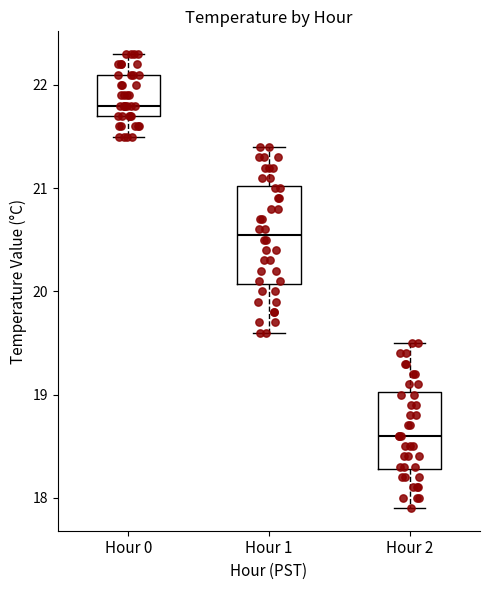

Which box is the tallest, from its lower edge to its upper edge?

Hour 1